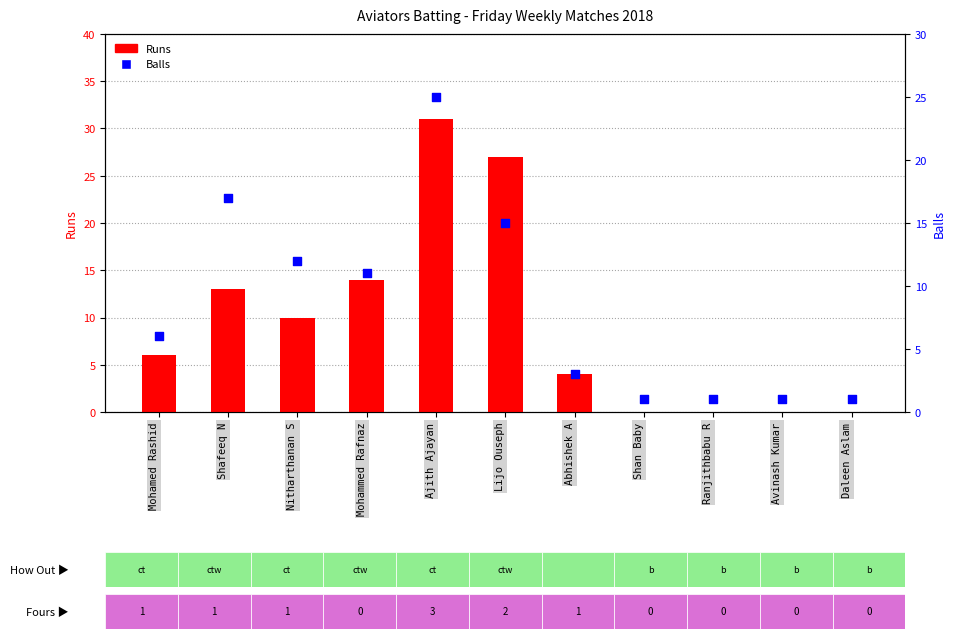

Which series has the widest spread of Y values?

Runs